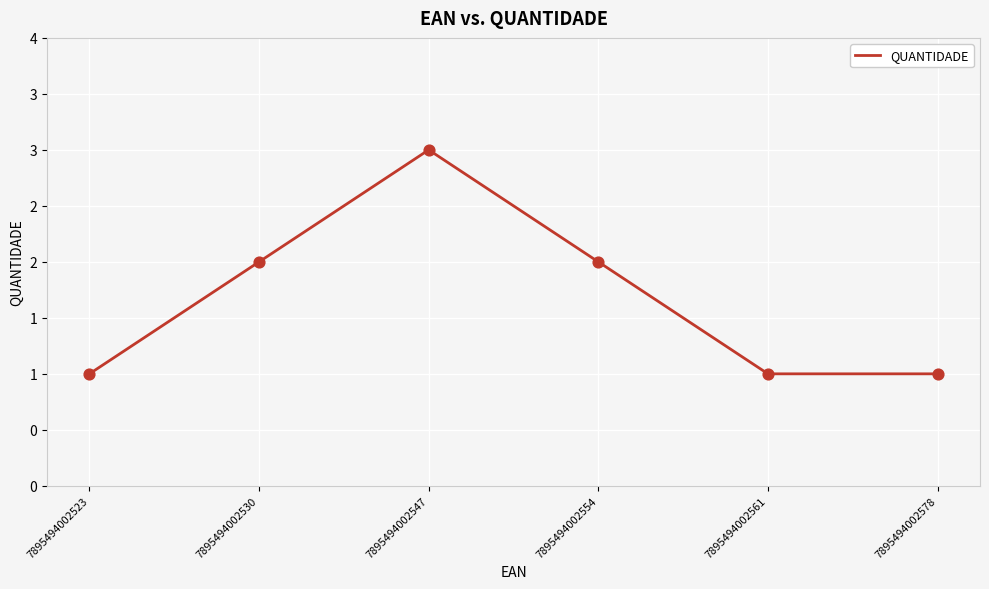

What is the change in value from 7895494002523 to 7895494002554?

+1